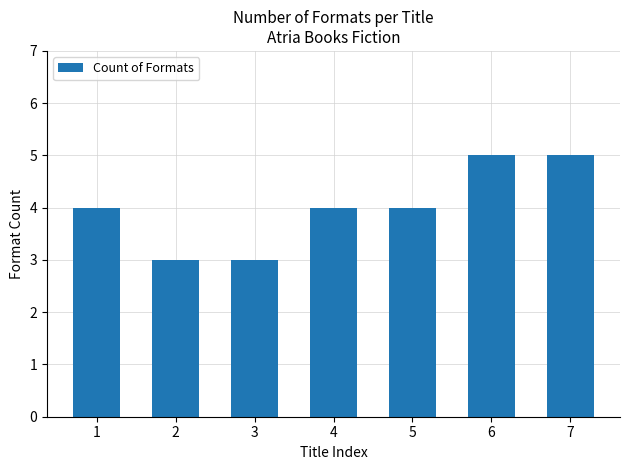

What is the sum of the values at 3 and 4?

7